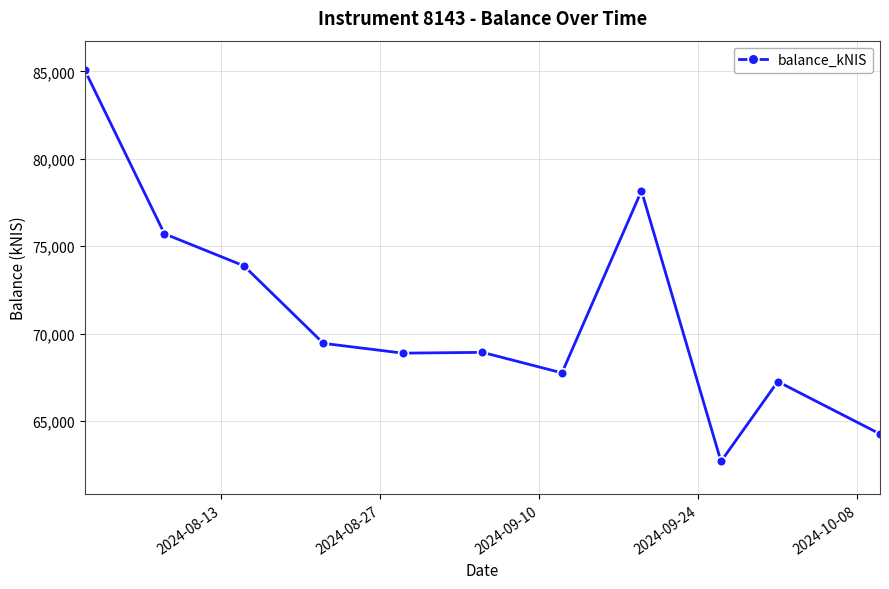

True or false: the data has more than 1 interior local peaks.

True